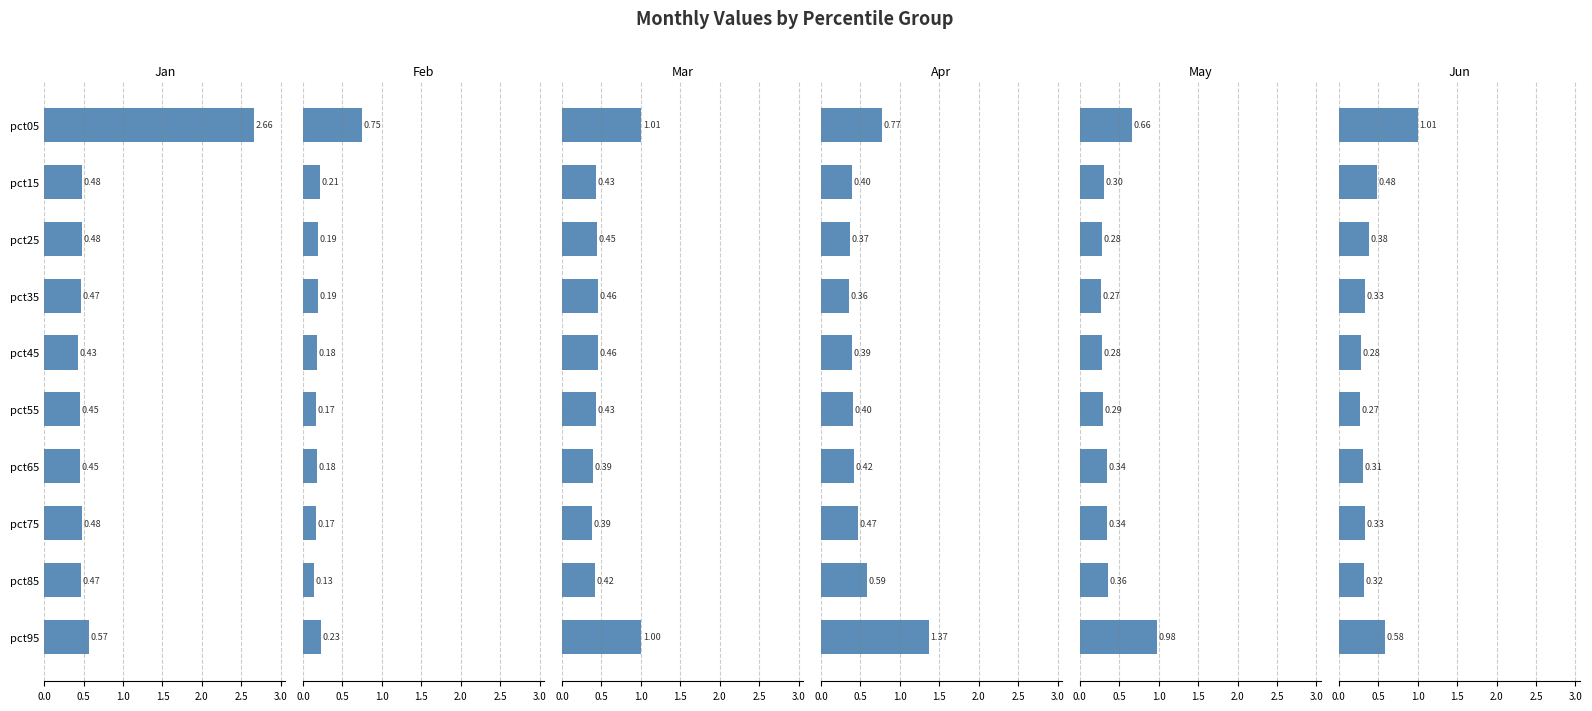

What is the maximum value shown in the chart?

2.7